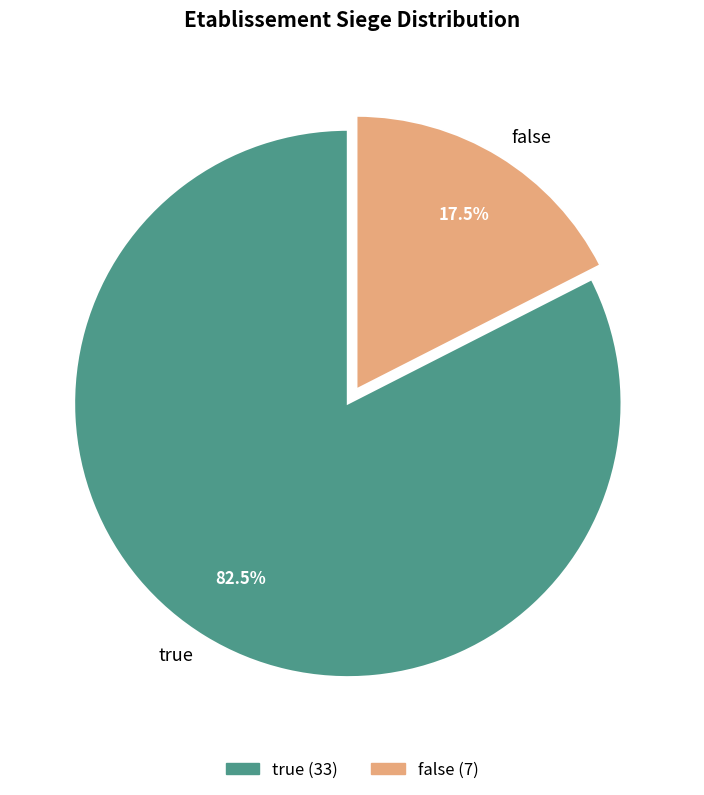

Combined, what portion of the pie is false and true?

100.0%